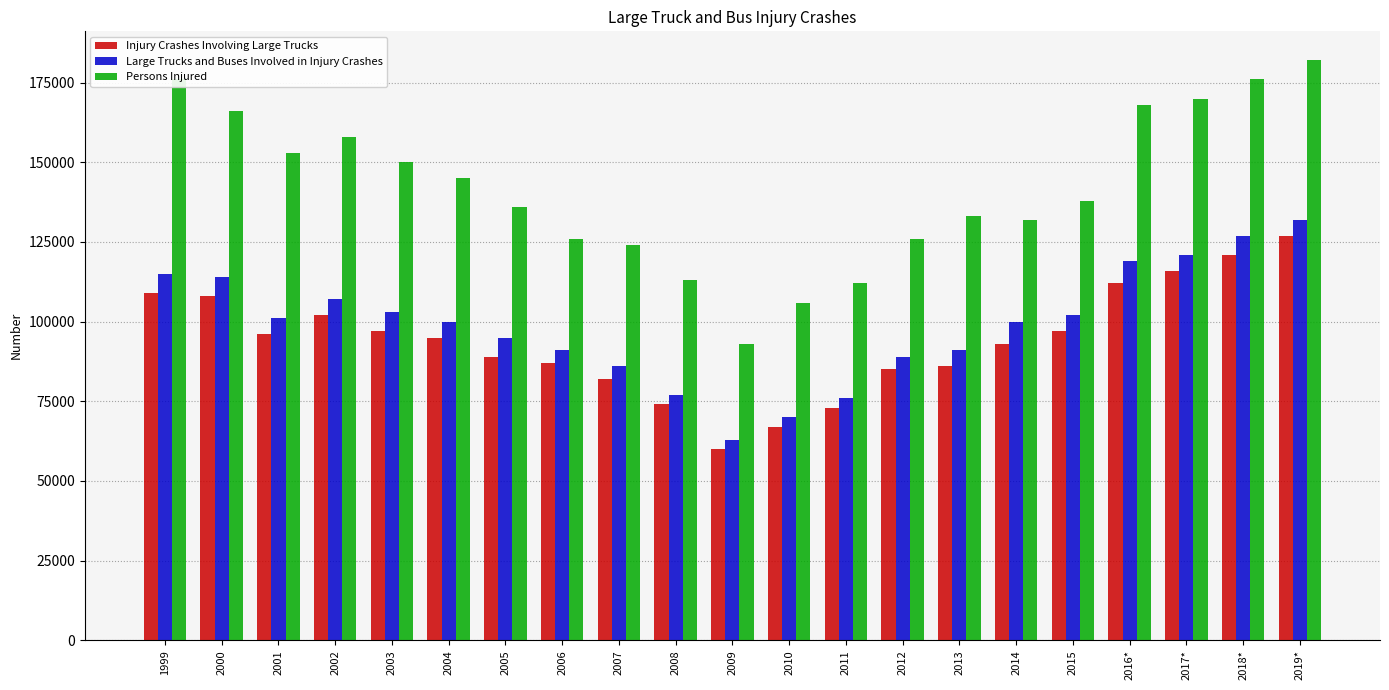

Reading left to right, transcribe all the data shown in this chart.

Injury Crashes Involving Large Trucks: 109000	108000	96000	102000	97000	95000	89000	87000	82000	74000	60000	67000	73000	85000	86000	93000	97000	112000	116000	121000	127000
Large Trucks and Buses Involved in Injury Crashes: 115000	114000	101000	107000	103000	100000	95000	91000	86000	77000	63000	70000	76000	89000	91000	100000	102000	119000	121000	127000	132000
Persons Injured: 176000	166000	153000	158000	150000	145000	136000	126000	124000	113000	93000	106000	112000	126000	133000	132000	138000	168000	170000	176000	182000